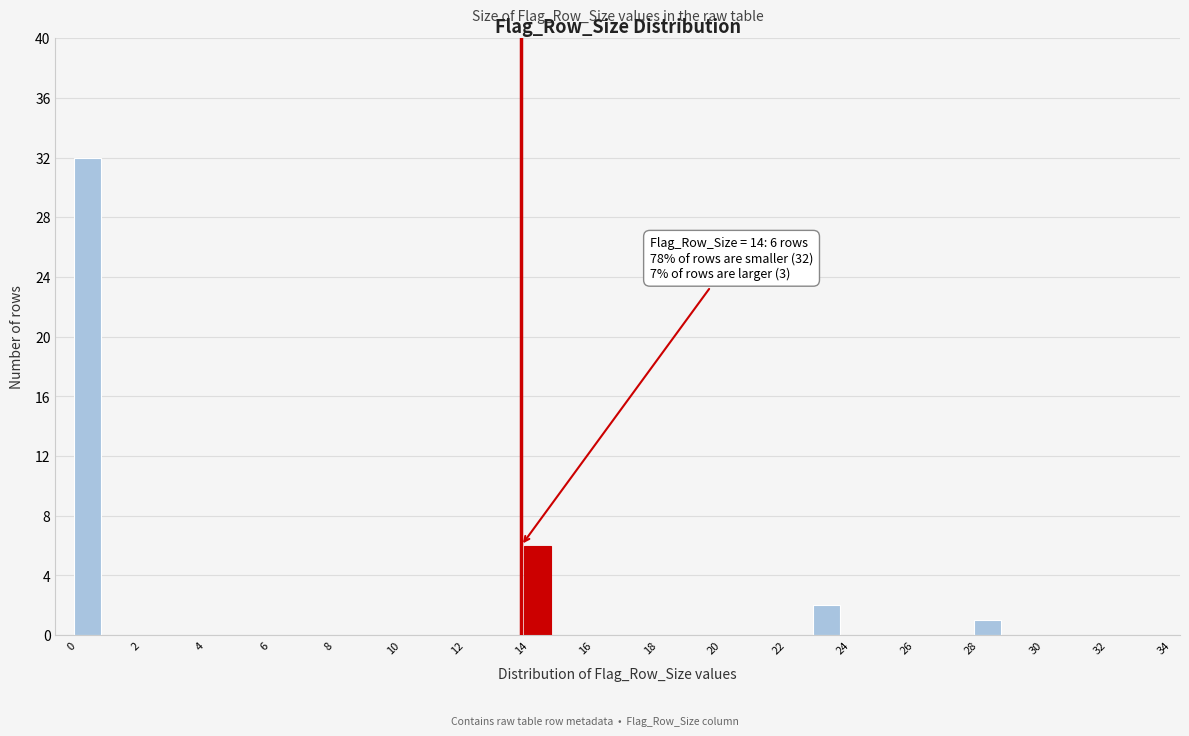

Which range on the x-axis has the tallest bar?

0 to 1